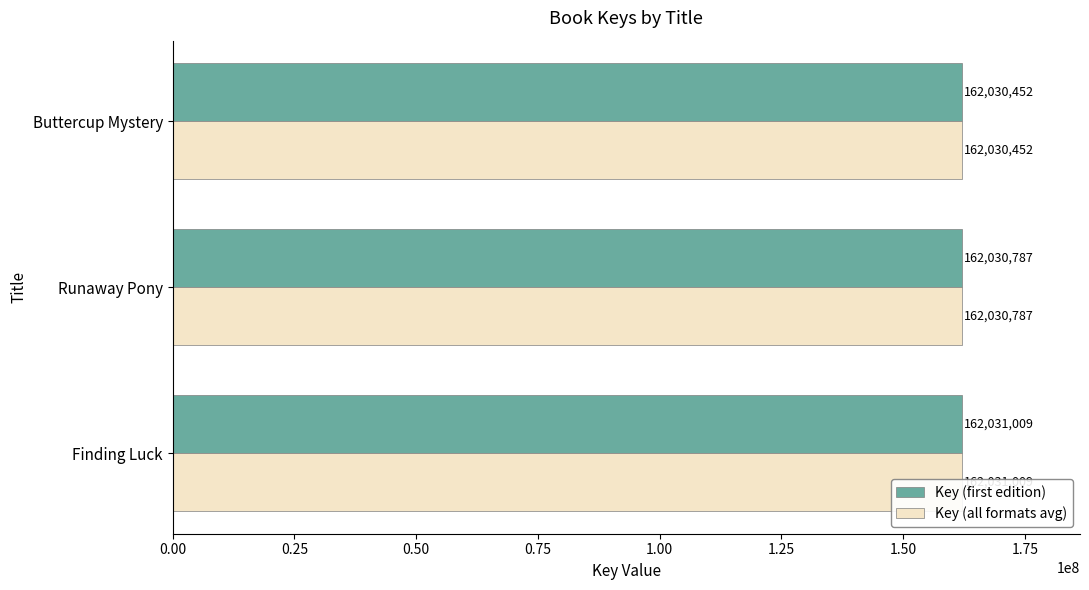

What is the total value across all series at Buttercup Mystery?

324060904